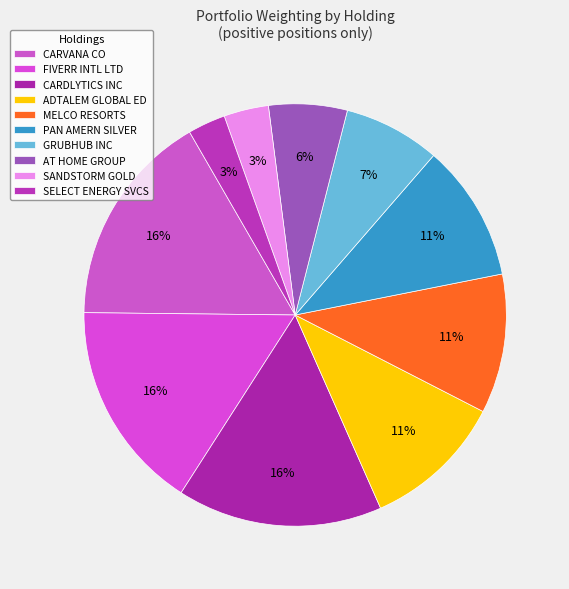

How many slices are in this pie chart?

10